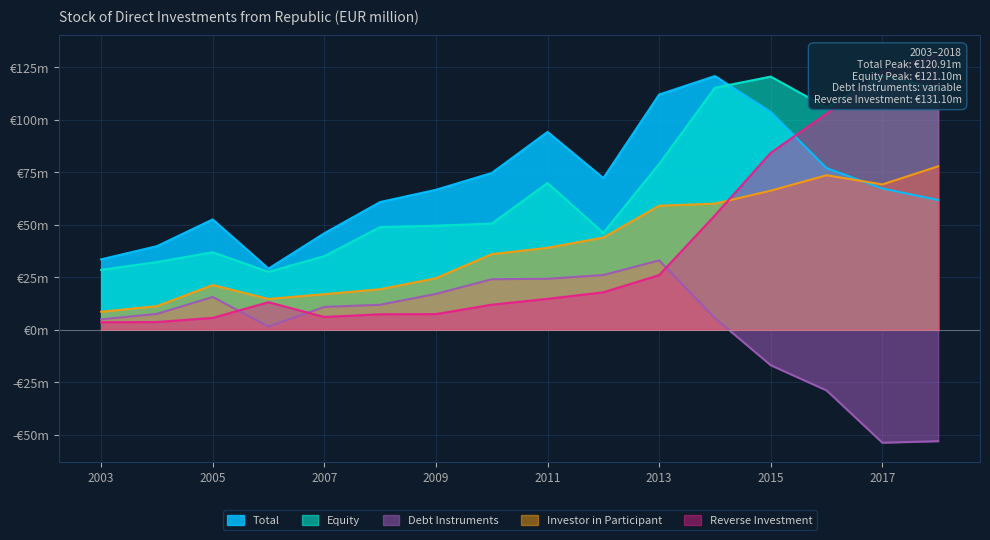

The Investor in Participant series shows 44.0 at 2012. True or false?

True